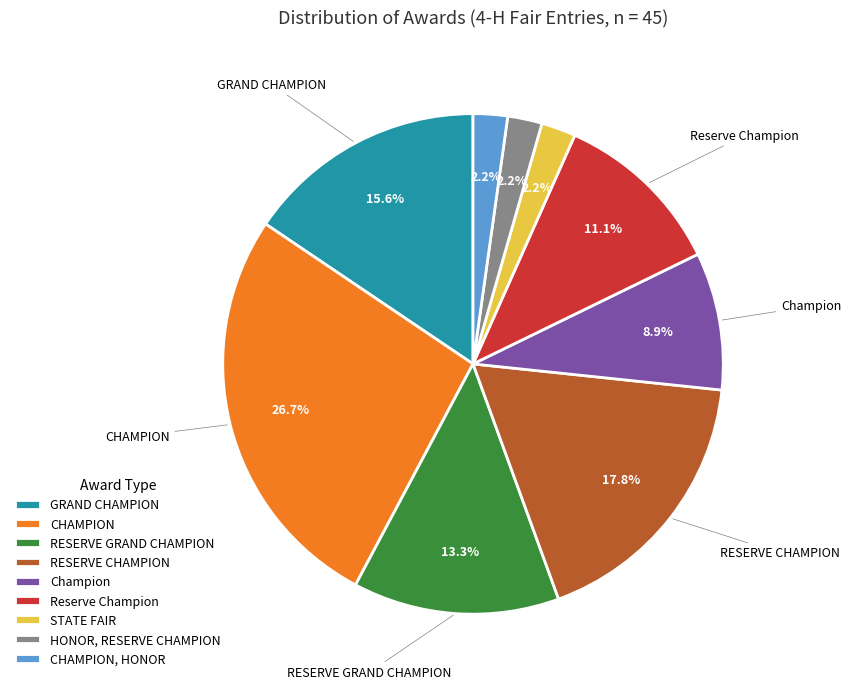

How many segments does this pie chart have?

9